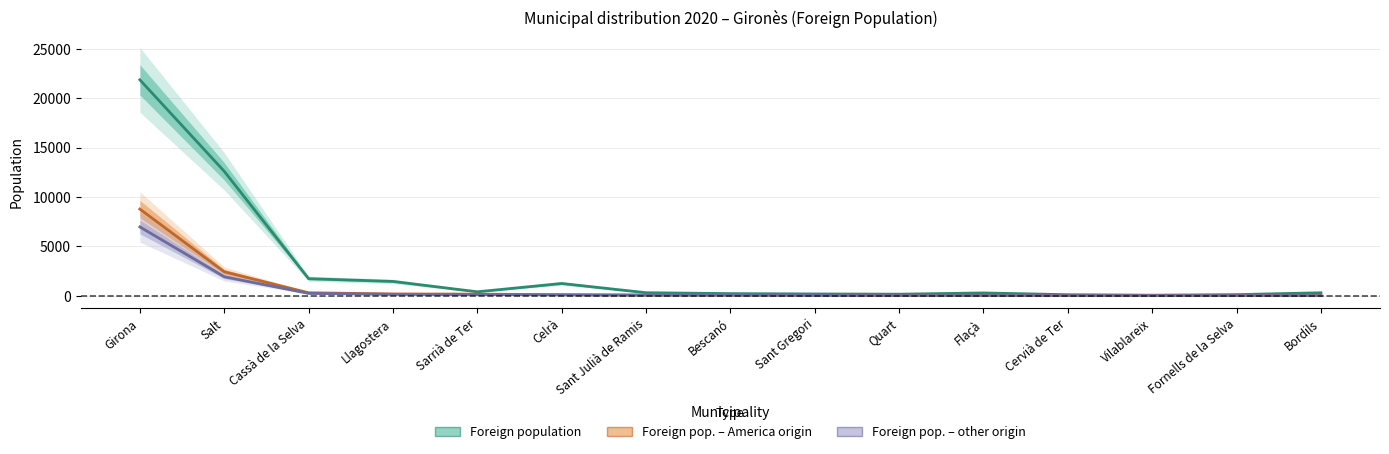

At how many categories does at least one series exceed 3574?

2